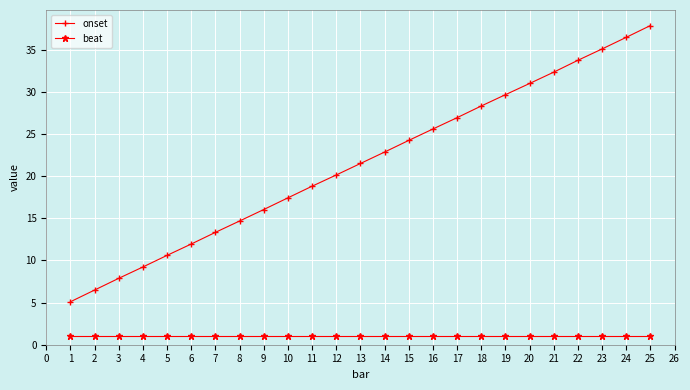

True or false: beat and onset intersect in this chart.

False